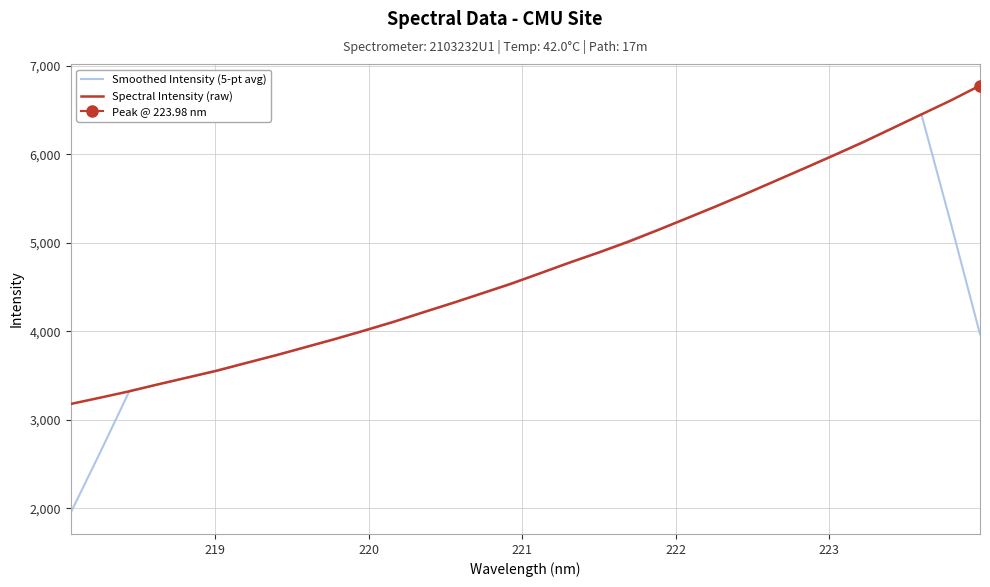

What is the maximum value for Smoothed Intensity (5-pt avg)?

6454.7